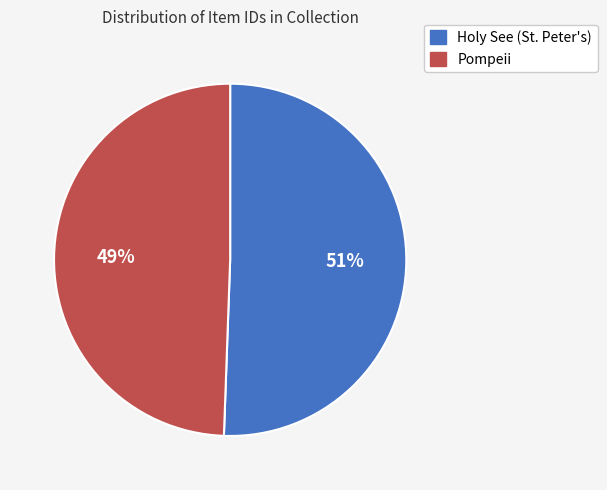

To the nearest percent, what is the average slice percentage?

50%